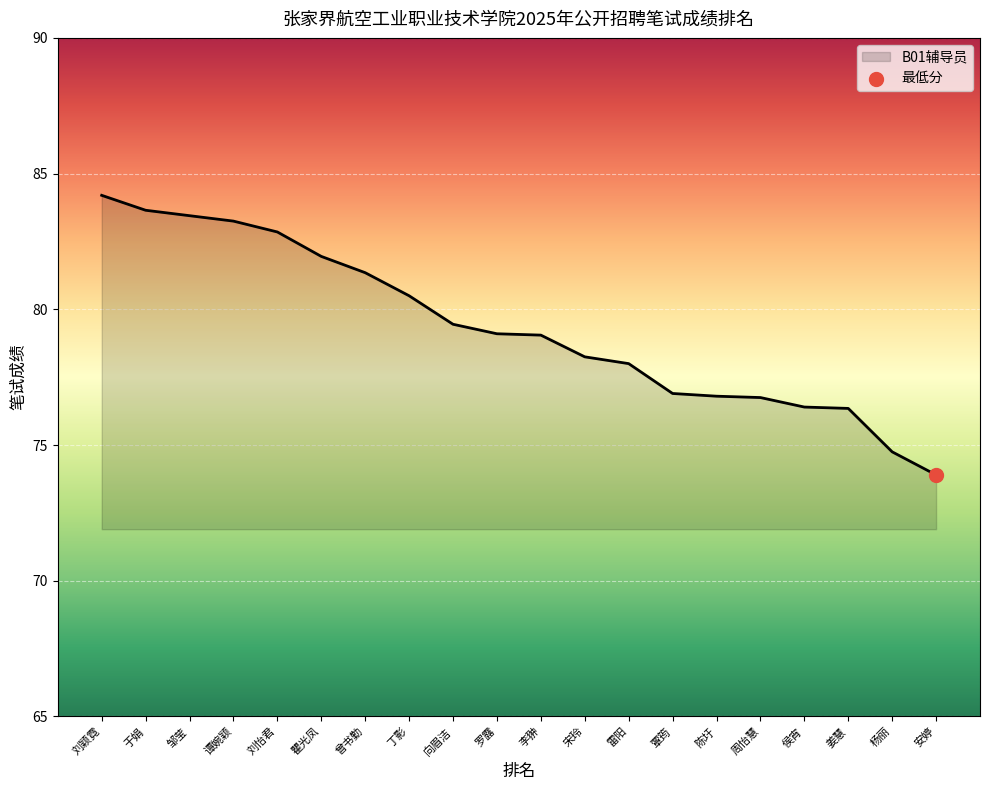

What is the ratio of the value at 安婷 to the value at 刘怡君?

0.9